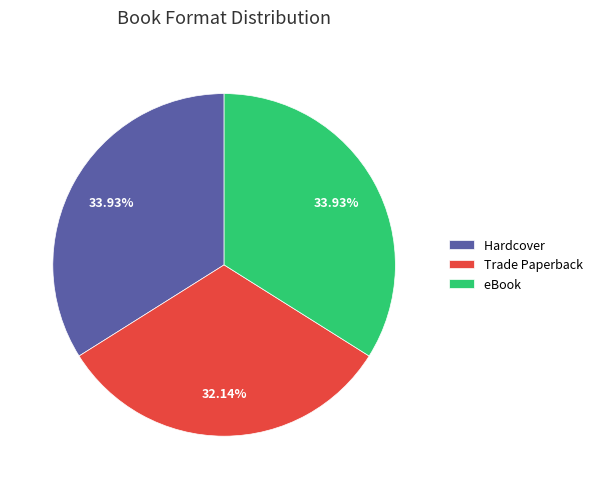

Which has a higher value, Hardcover or Trade Paperback?

Hardcover